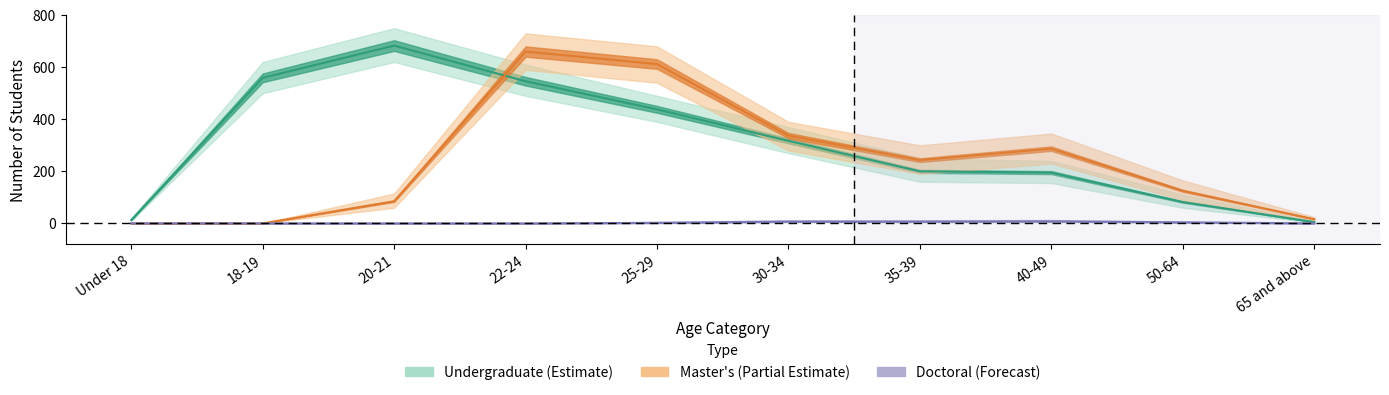

What is the lowest value of the Undergraduate (Estimate) series?

5